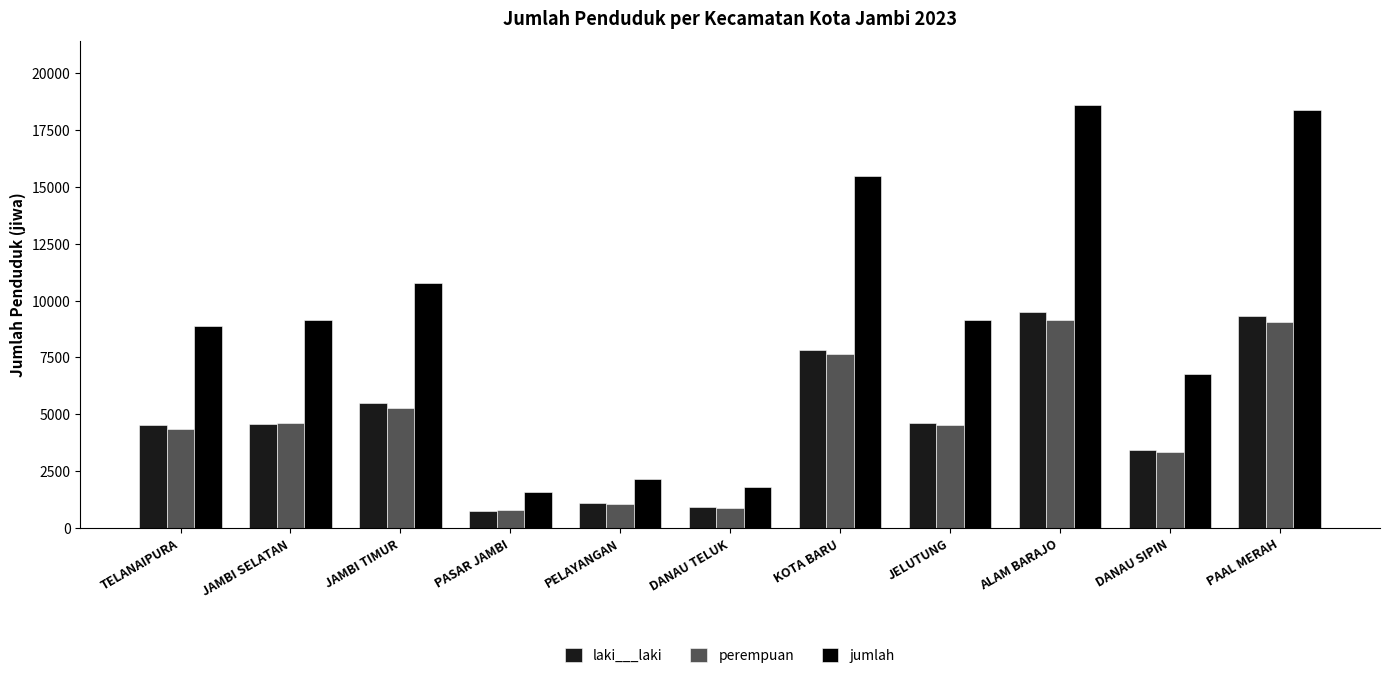

Does the chart contain stacked bars?

No